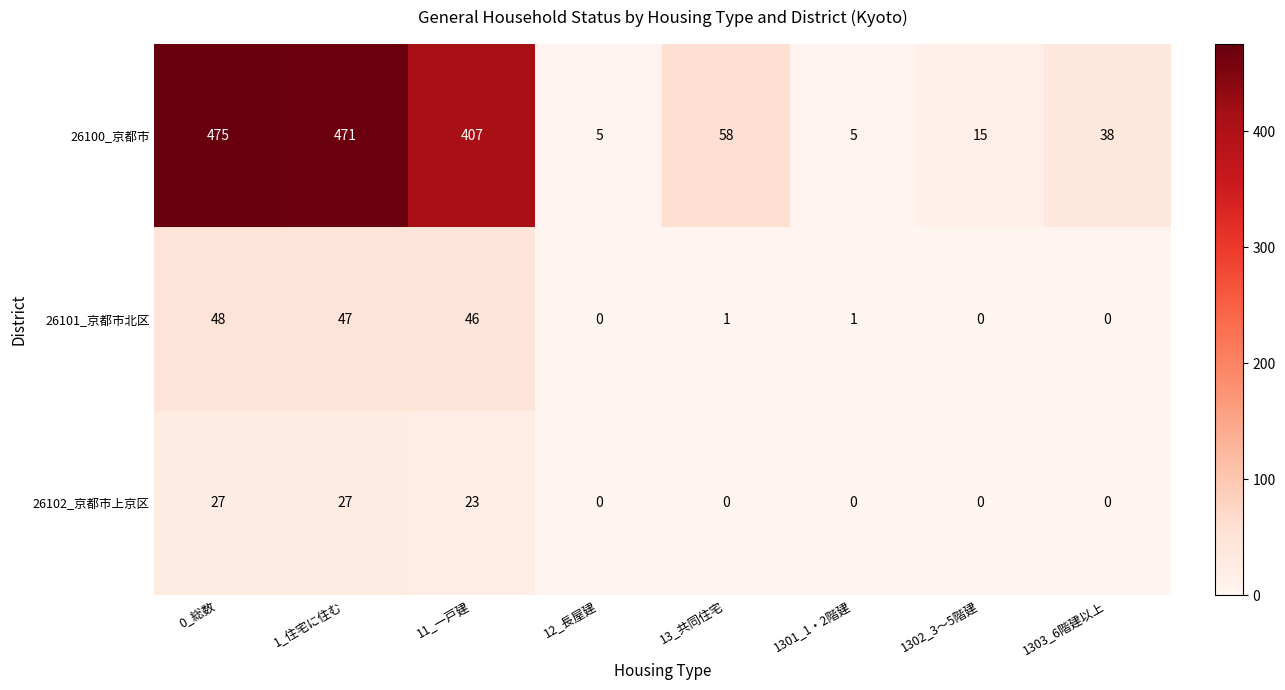

At 1_住宅に住む, list the series in order from largest to smallest.

26100_京都市, 26101_京都市北区, 26102_京都市上京区